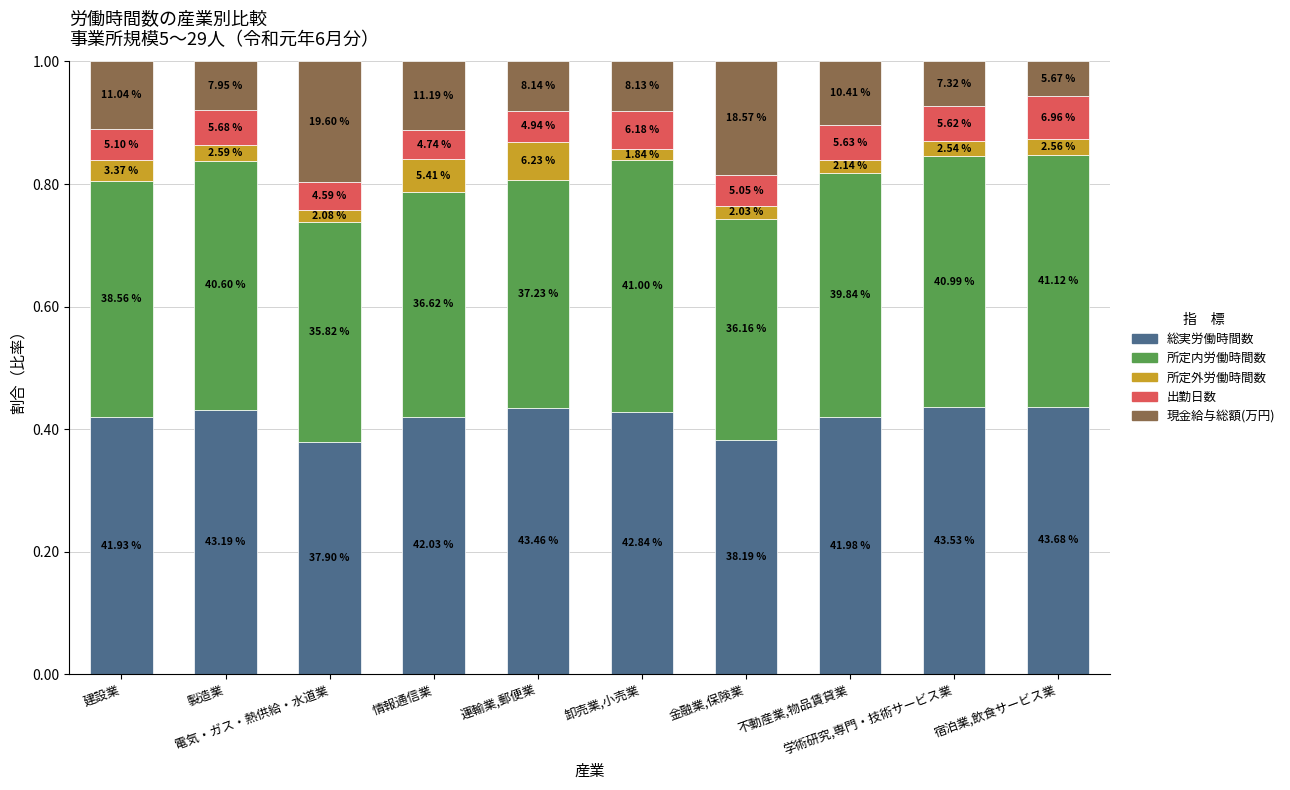

How many bars are there in total?

10